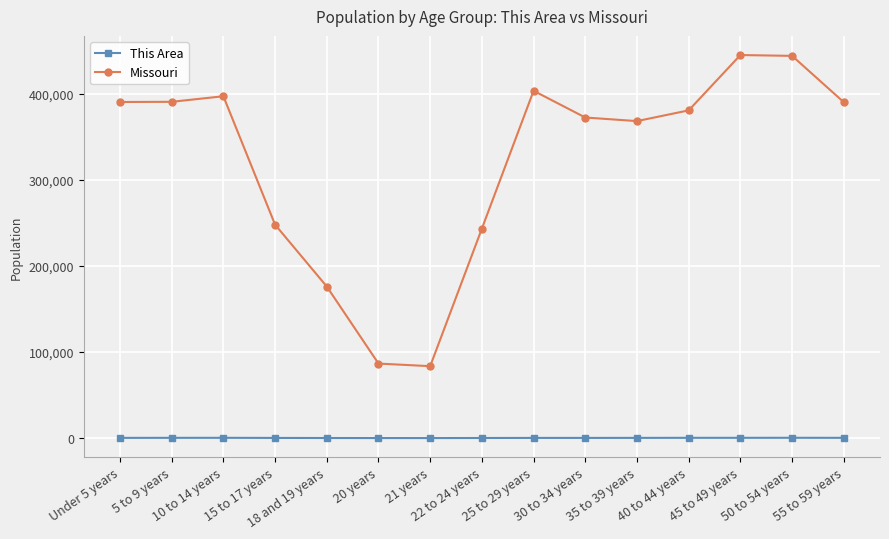

Which series has the largest range (max minus min)?

Missouri